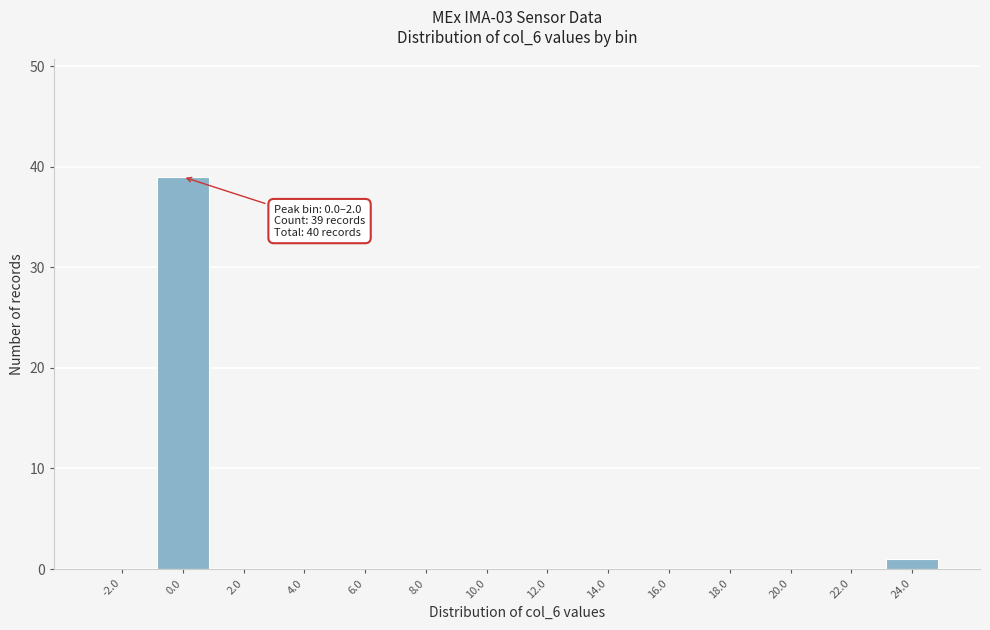

Reading right to left, extract all data points from this chart.

24.0=1	22.0=0	20.0=0	18.0=0	16.0=0	14.0=0	12.0=0	10.0=0	8.0=0	6.0=0	4.0=0	2.0=0	0.0=39	-2.0=0